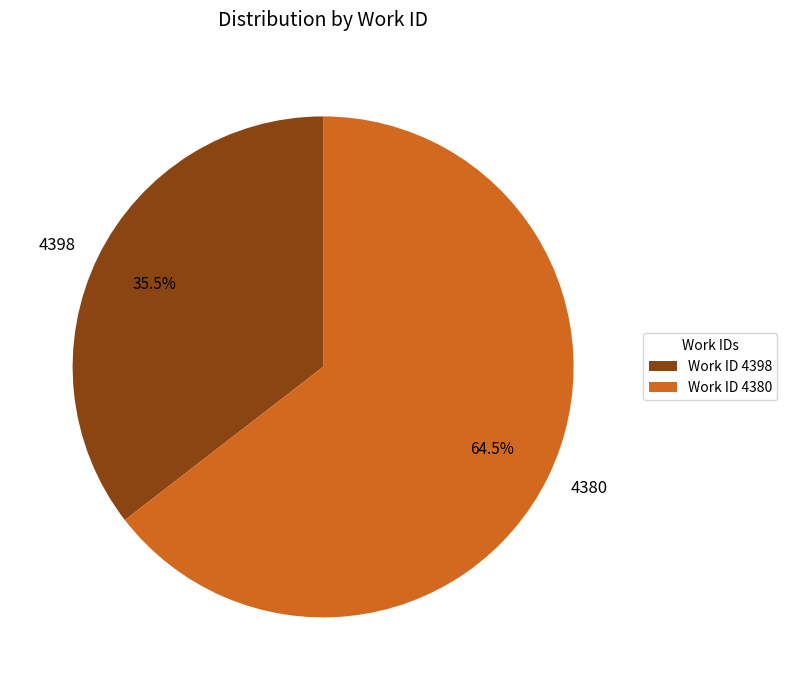

Does any single category account for the majority?

Yes